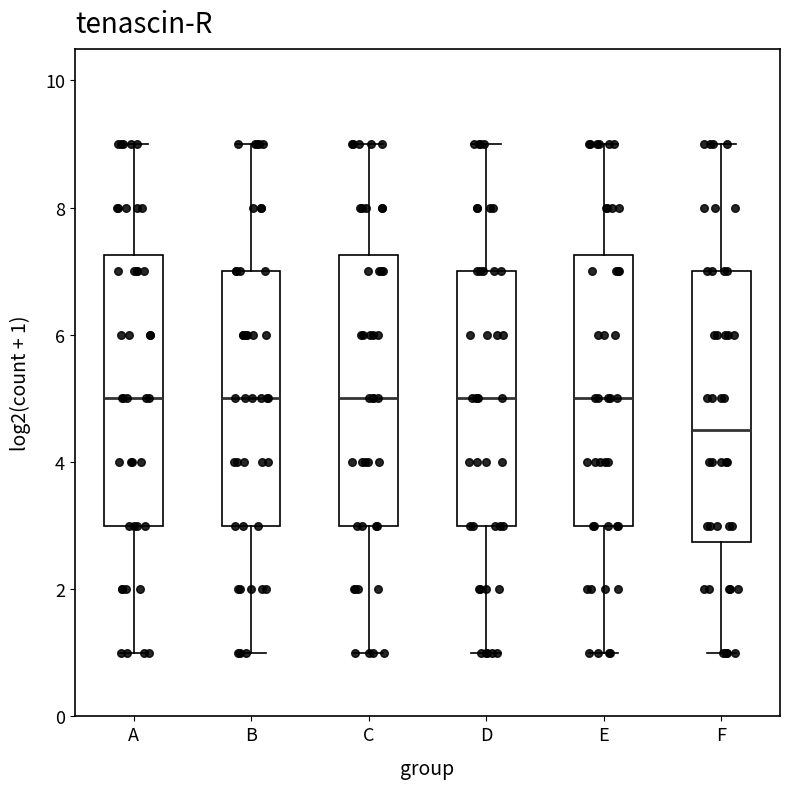

Where does the upper whisker of the box for A end on the y-axis? The values are not printed on the chart, so give them approximately, as read against the axis.

9.0